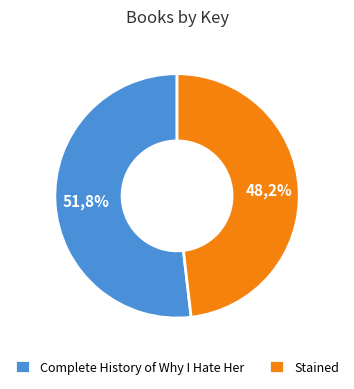

The Stained slice represents 58% of the pie. True or false?

False